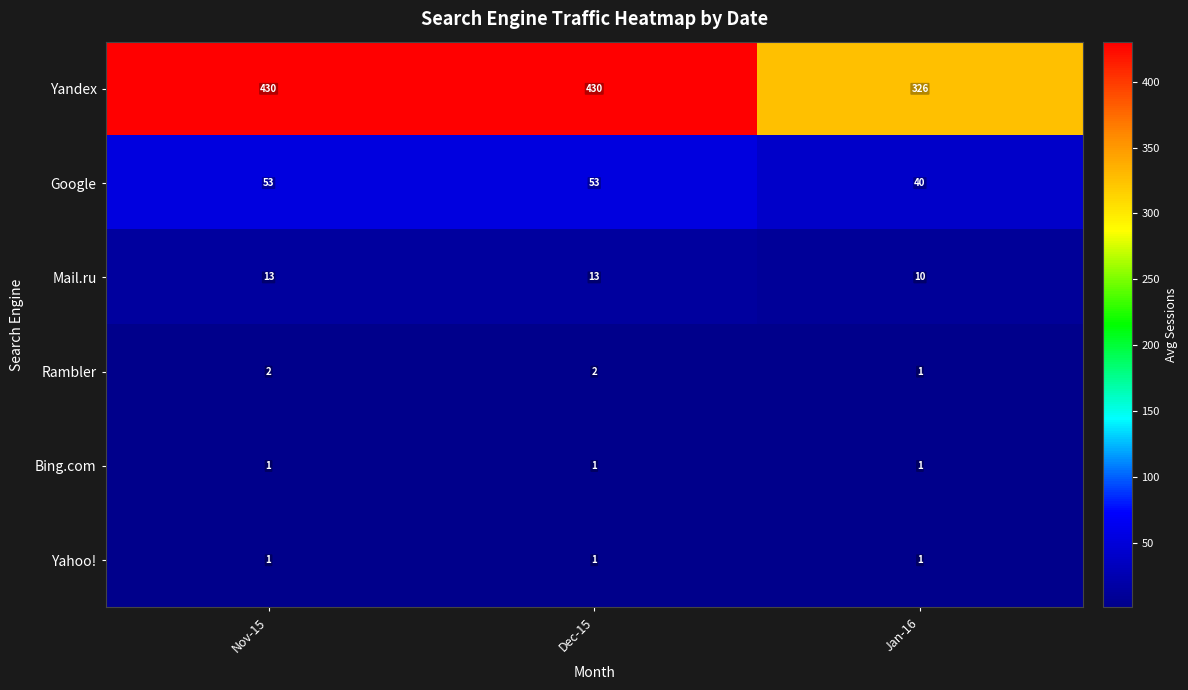

Reading left to right, extract all data points from this chart.

Yandex: Nov-15=430	Dec-15=430	Jan-16=326
Google: Nov-15=53	Dec-15=53	Jan-16=40
Mail.ru: Nov-15=13	Dec-15=13	Jan-16=10
Rambler: Nov-15=2	Dec-15=2	Jan-16=1
Bing.com: Nov-15=1	Dec-15=1	Jan-16=1
Yahoo!: Nov-15=1	Dec-15=1	Jan-16=1